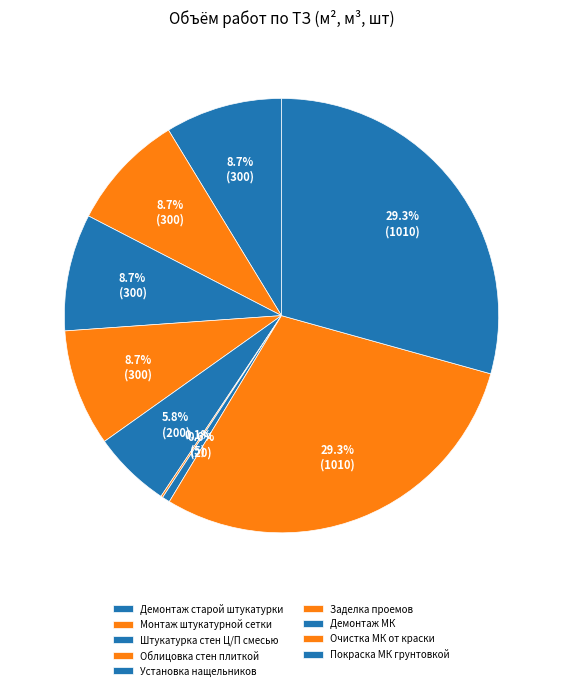

To the nearest percent, what is the difference between the largest and smallest slice percentages?

29%